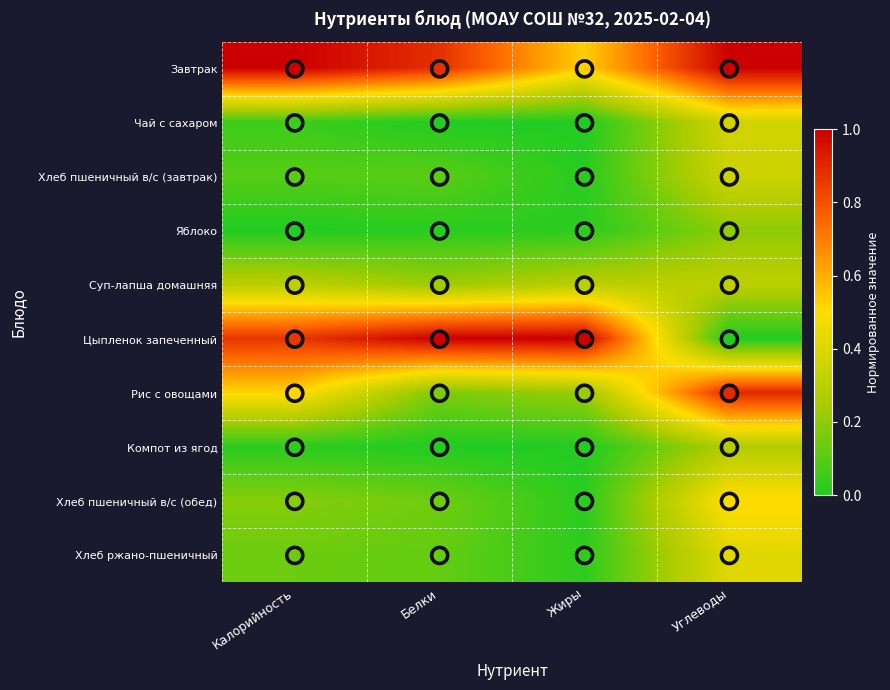

Reading right to left, what are all the values shown in this chart?

Завтрак: Углеводы=1.0	Жиры=0.5	Белки=0.9	Калорийность=1.0
Чай с сахаром: Углеводы=0.4	Жиры=0.0	Белки=0.0	Калорийность=0.0
Хлеб пшеничный в/с (завтрак): Углеводы=0.4	Жиры=0.0	Белки=0.1	Калорийность=0.1
Яблоко: Углеводы=0.2	Жиры=0.0	Белки=0.0	Калорийность=0.0
Суп-лапша домашняя: Углеводы=0.3	Жиры=0.3	Белки=0.2	Калорийность=0.3
Цыпленок запеченный: Углеводы=0.0	Жиры=1.0	Белки=1.0	Калорийность=0.9
Рис с овощами: Углеводы=0.9	Жиры=0.2	Белки=0.2	Калорийность=0.5
Компот из ягод: Углеводы=0.3	Жиры=0.0	Белки=0.0	Калорийность=0.0
Хлеб пшеничный в/с (обед): Углеводы=0.5	Жиры=0.0	Белки=0.1	Калорийность=0.2
Хлеб ржано-пшеничный: Углеводы=0.4	Жиры=0.0	Белки=0.1	Калорийность=0.1